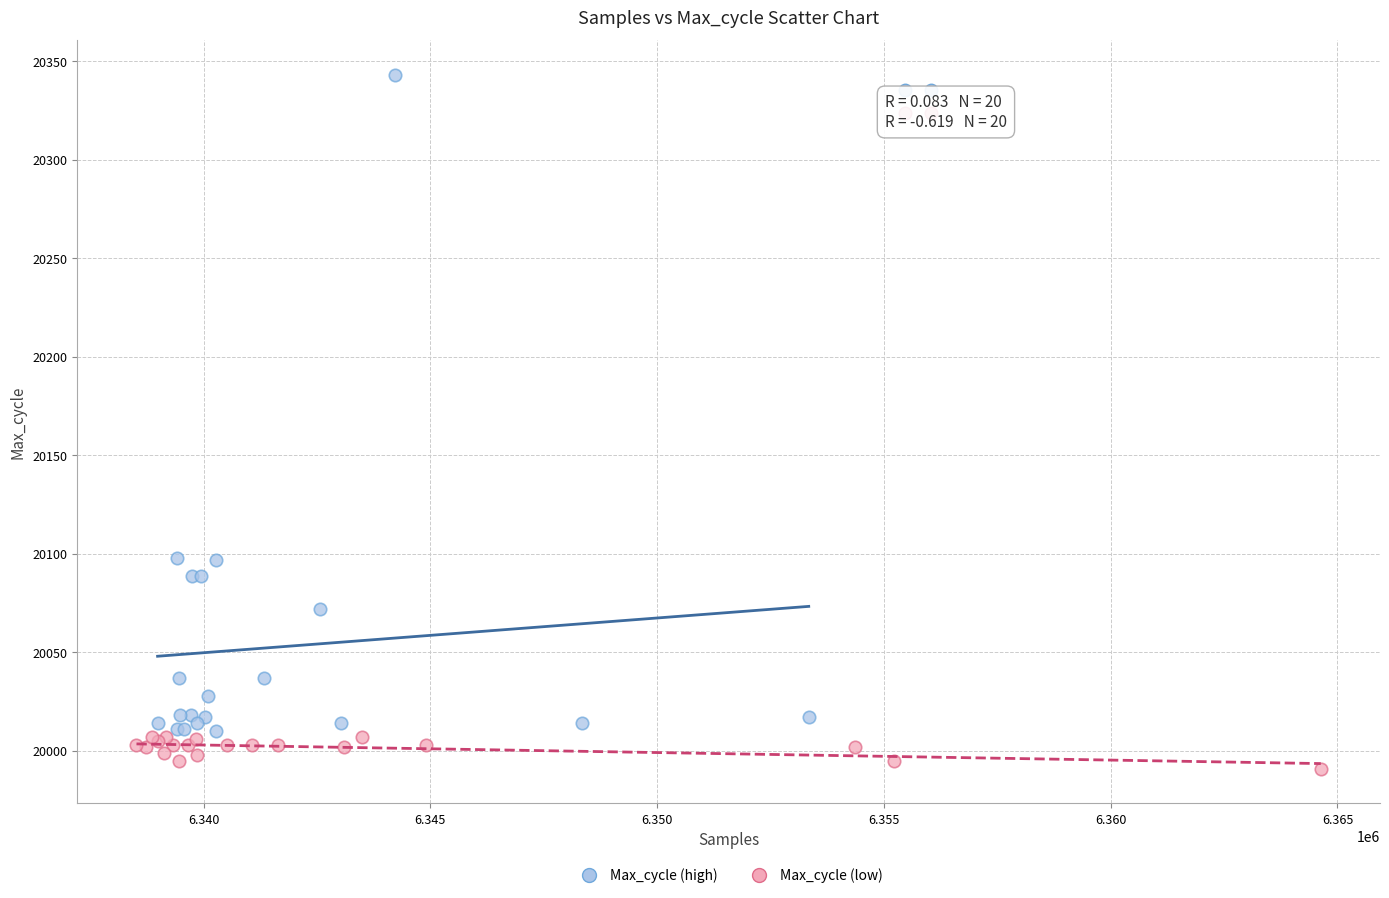

Which series reaches the minimum Y coordinate?

Max_cycle (low)